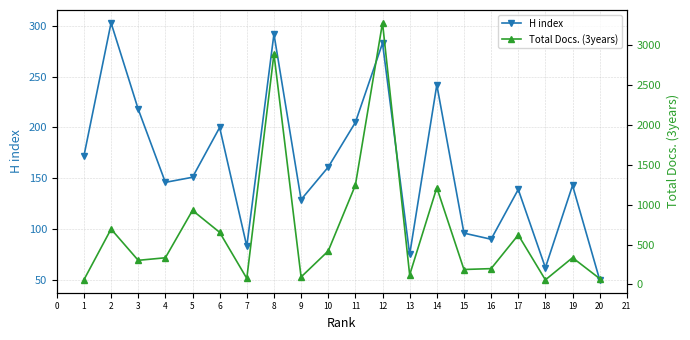

In Total Docs. (3years), how many points are higher than both neighbors (excluding endpoints)?

7